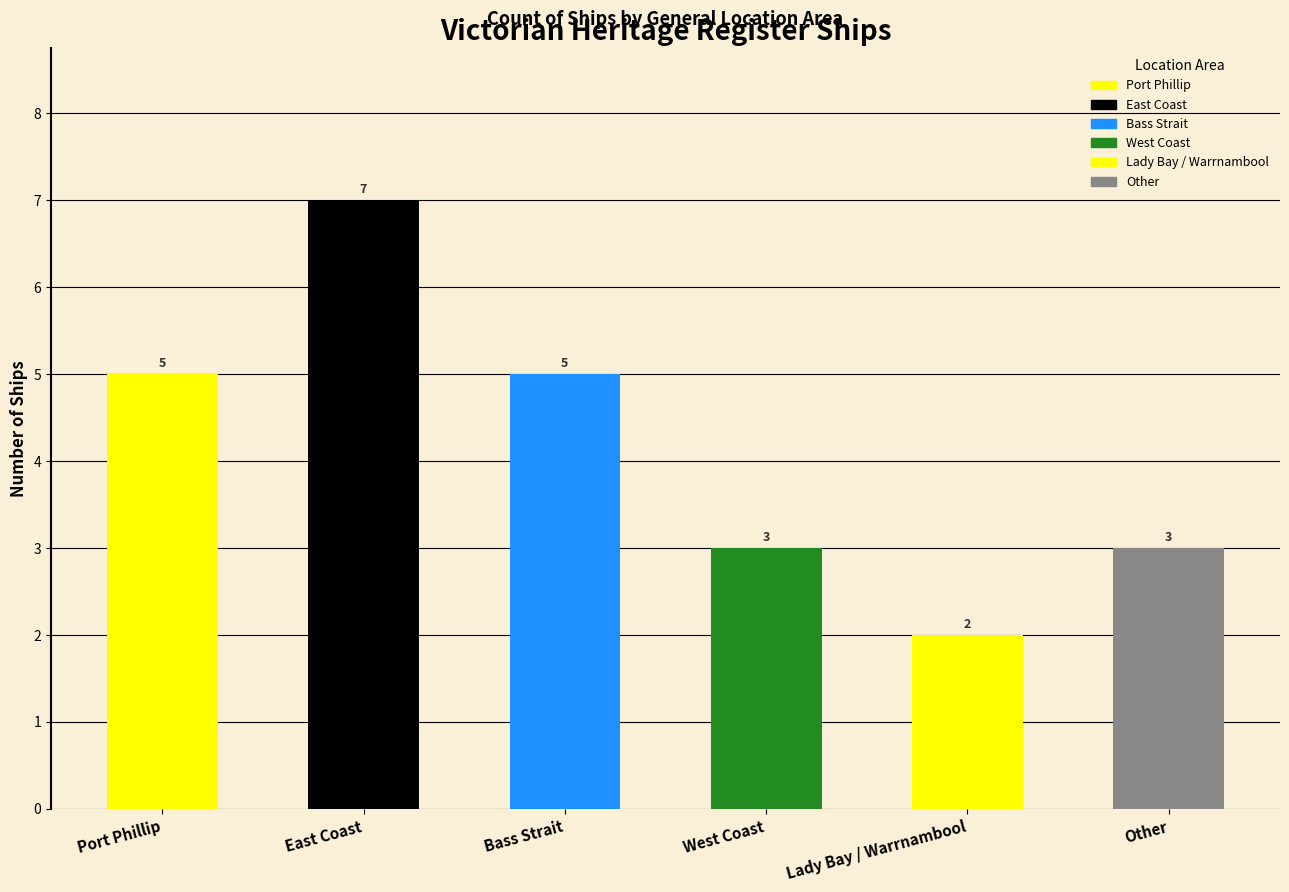

Rank the categories by value from highest to lowest.

East Coast, Port Phillip, Bass Strait, West Coast, Other, Lady Bay / Warrnambool